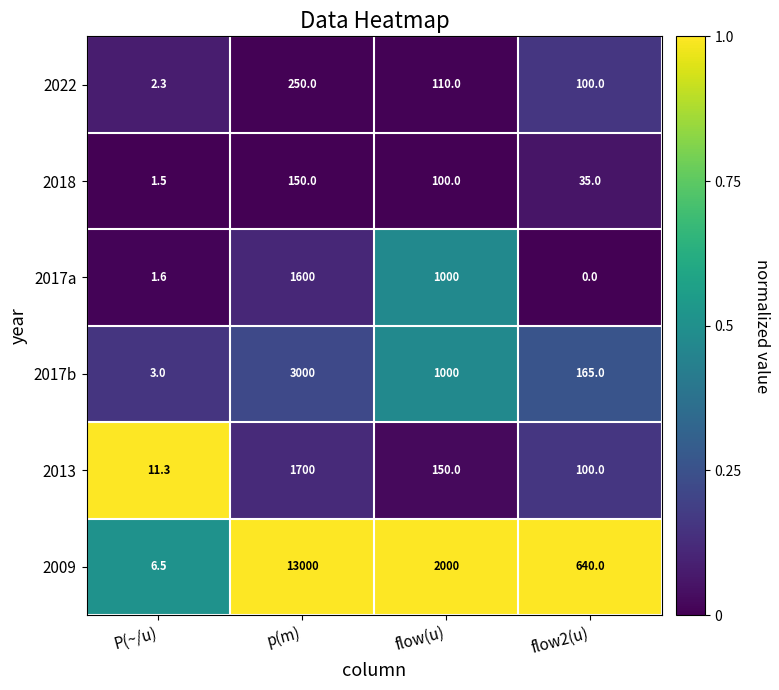

What is the approximate value of 2022 at p(m)?

250.0